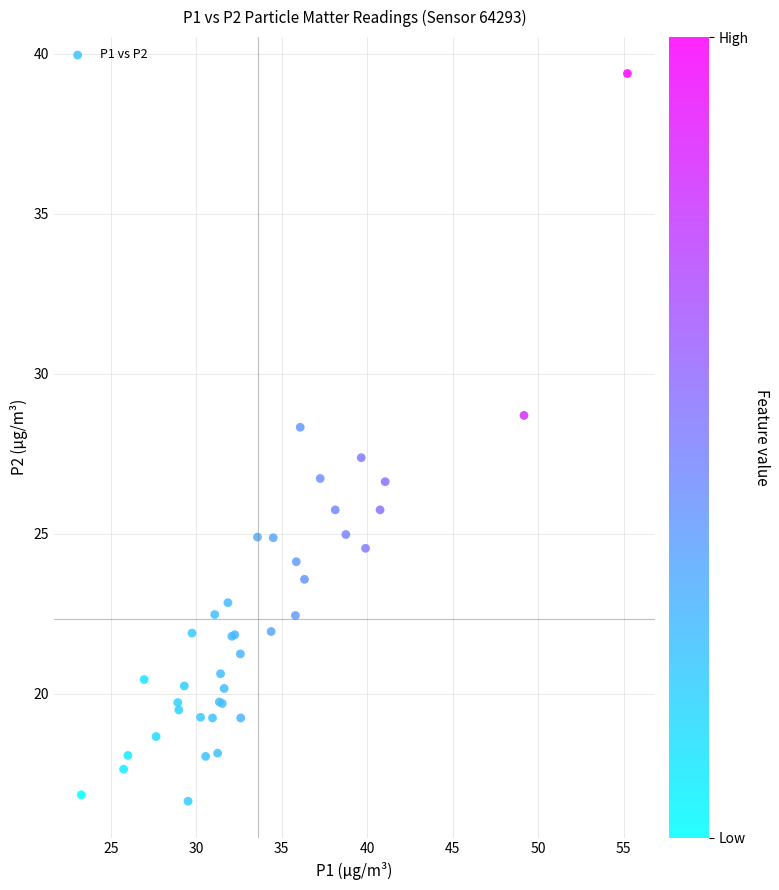

What Y value in the scatter plot is closest to 28?

28.3